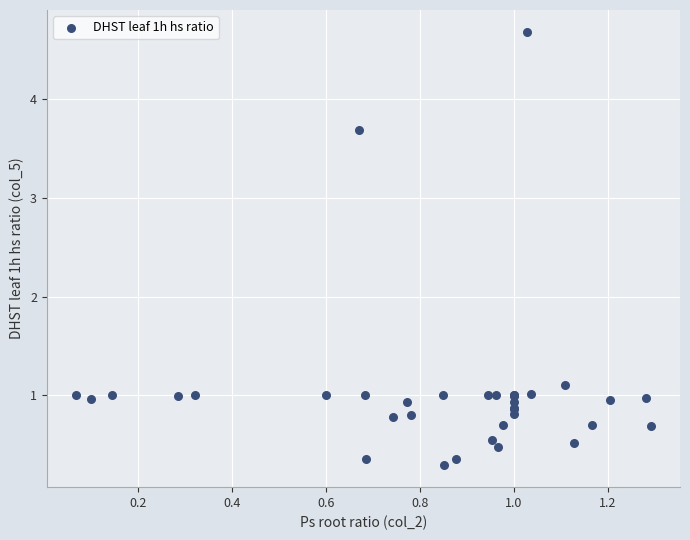

What Y value in the scatter plot is closest to 2?

1.1